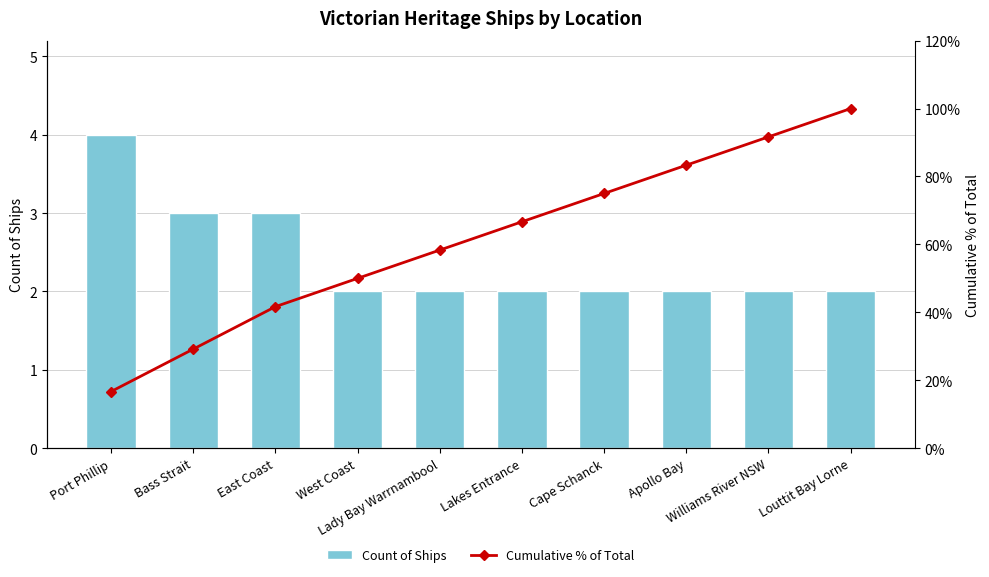

What is the minimum value for Cumulative % of Total?

16.7